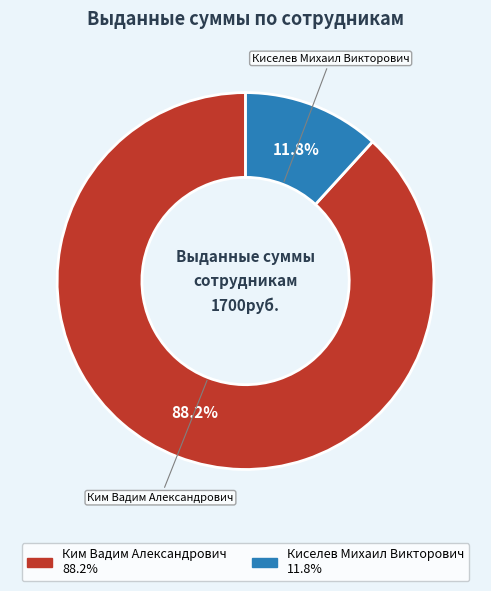

Between Ким Вадим Александрович and Киселев Михаил Викторович, which is larger?

Ким Вадим Александрович